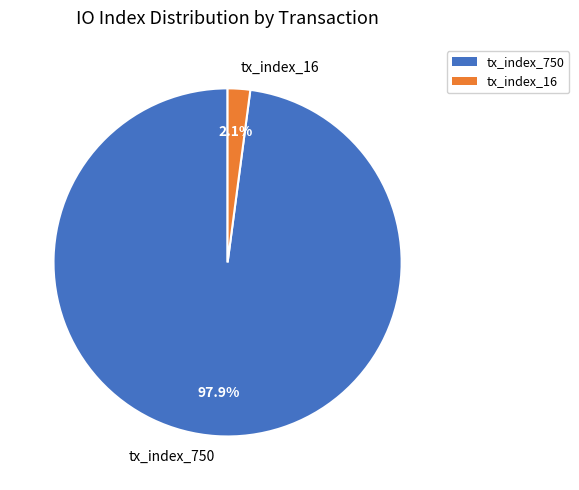

To the nearest percent, what is the difference between the largest and smallest slice percentages?

96%